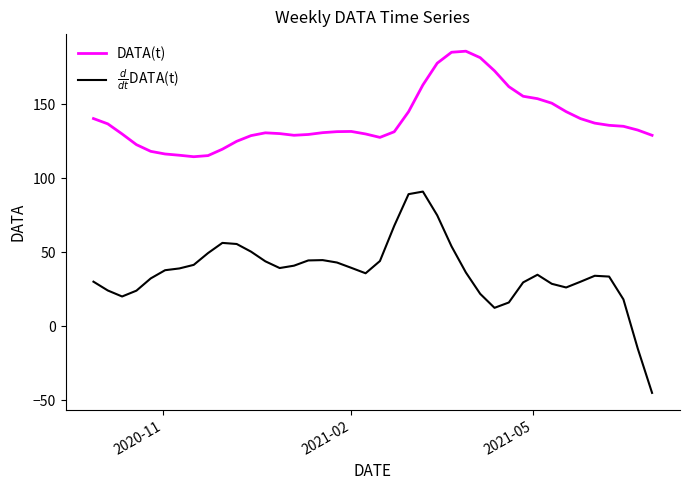

Which series has the largest total across all categories?

DATA(t)